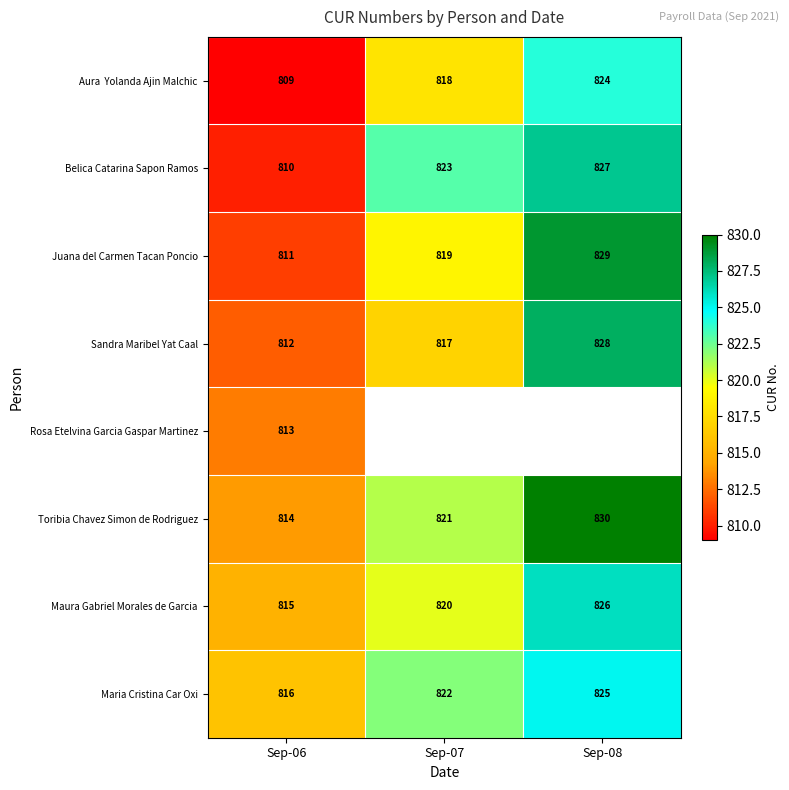

At which category is the sum across all series the highest?

Sep-06